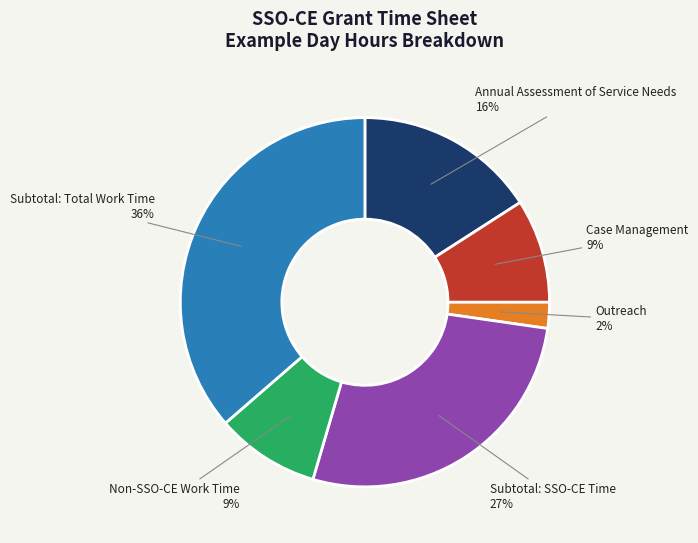

Combined, do Case Management and Outreach account for over 50%?

No